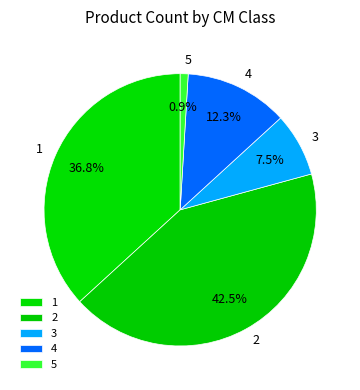

Is the sum of 1 and 2 greater than half?

Yes